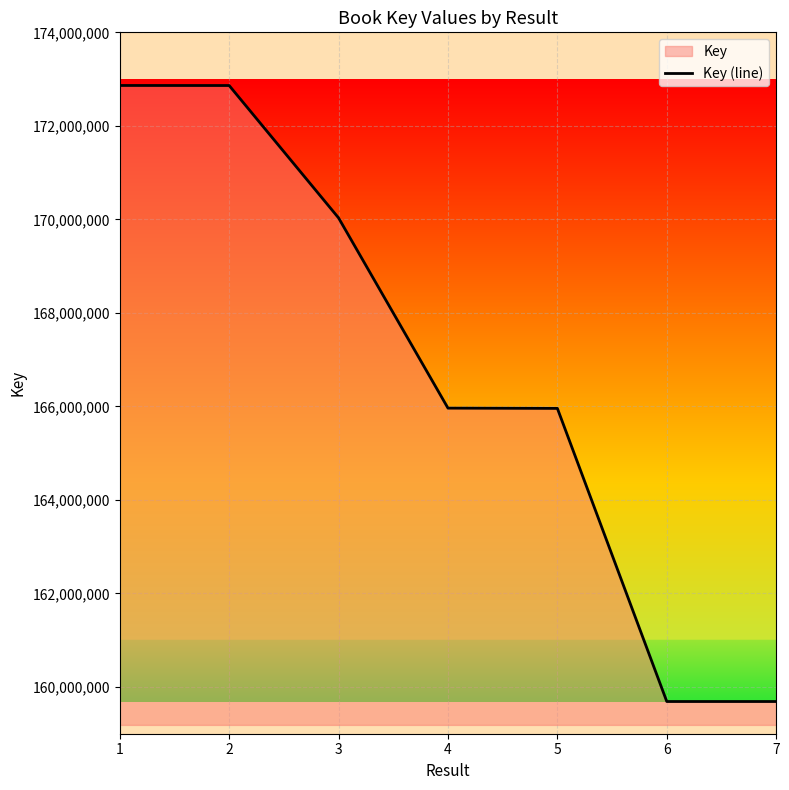

What is the minimum value shown in the chart?

159688723